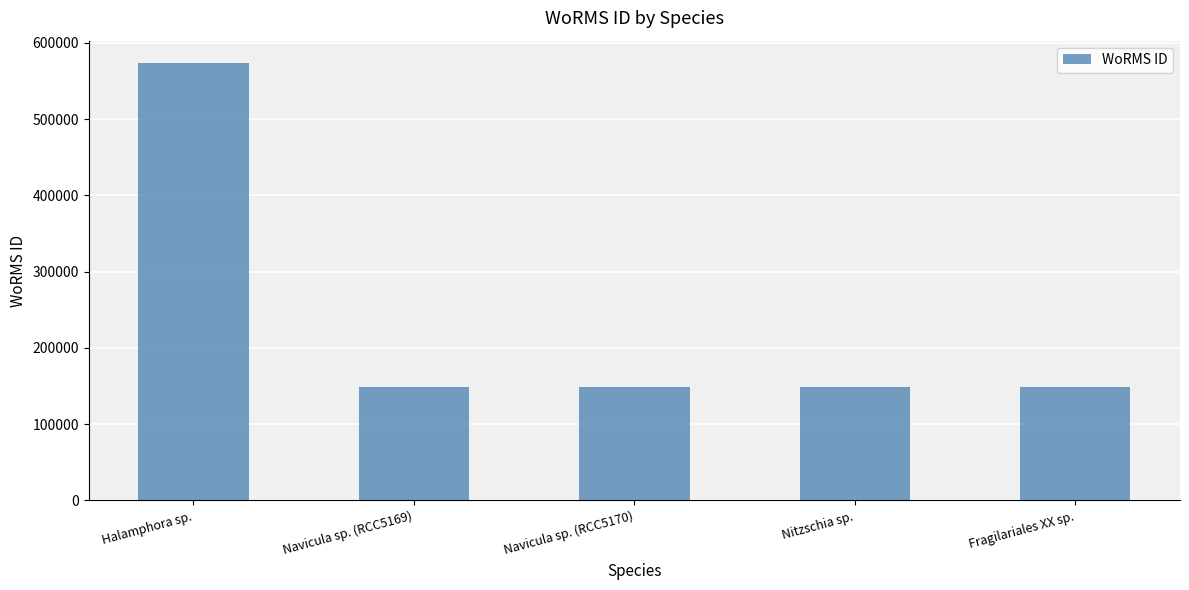

Are the bars grouped side by side (vs. stacked)?

No